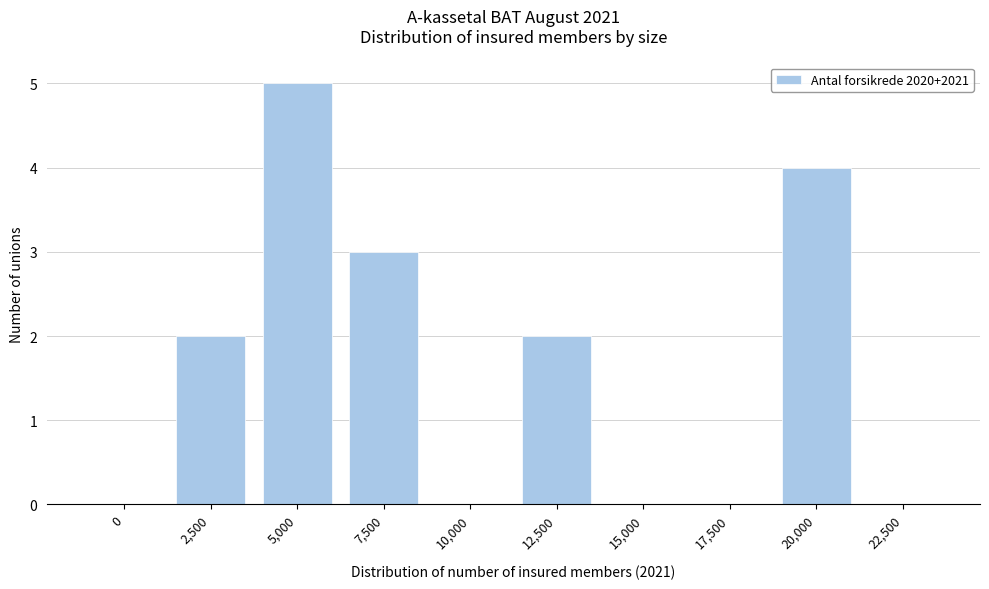

Reading left to right, transcribe all the data shown in this chart.

0=0	2,500=2	5,000=5	7,500=3	10,000=0	12,500=2	15,000=0	17,500=0	20,000=4	22,500=0